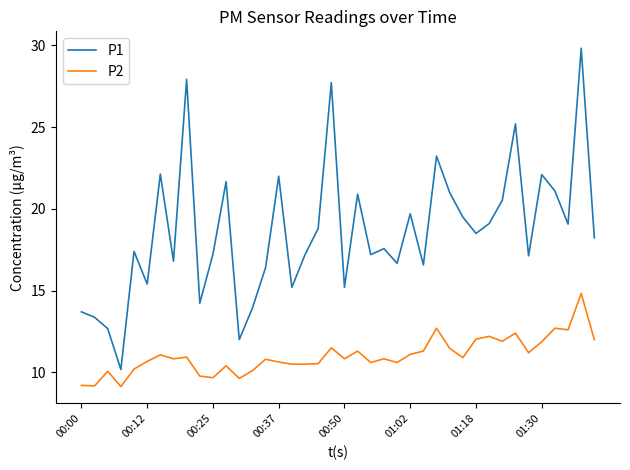

How many lines are shown in the chart?

2